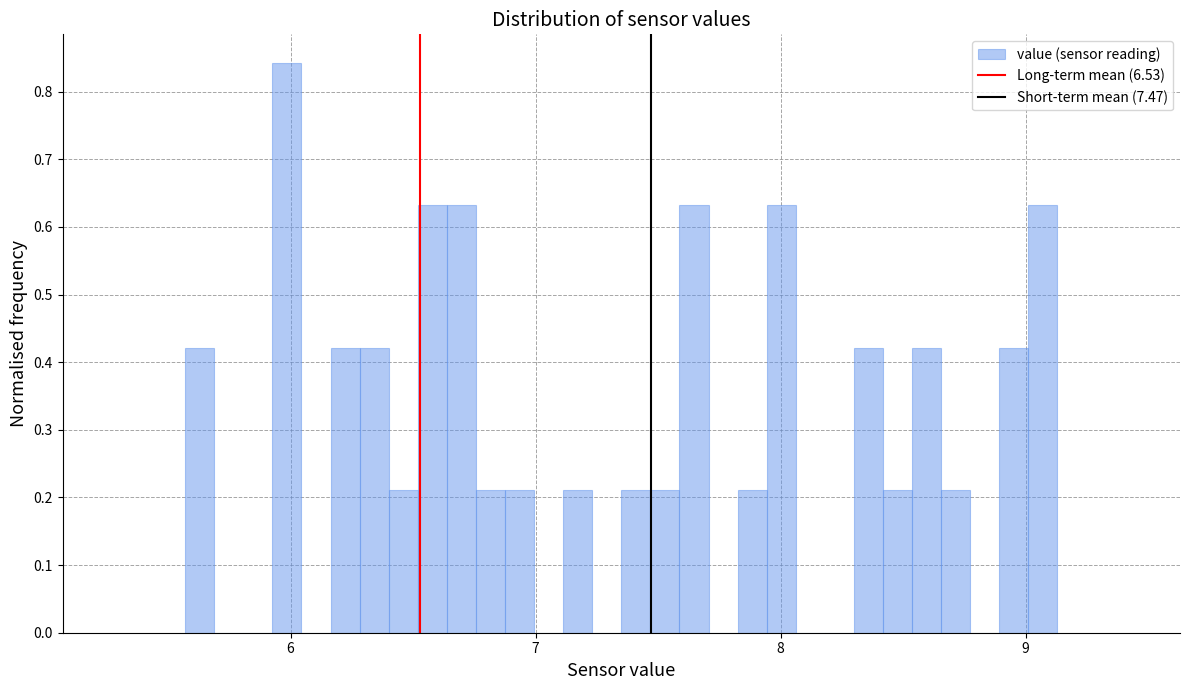

Read against the x-axis, roughly where is the centre of the tallest bar?

6.0